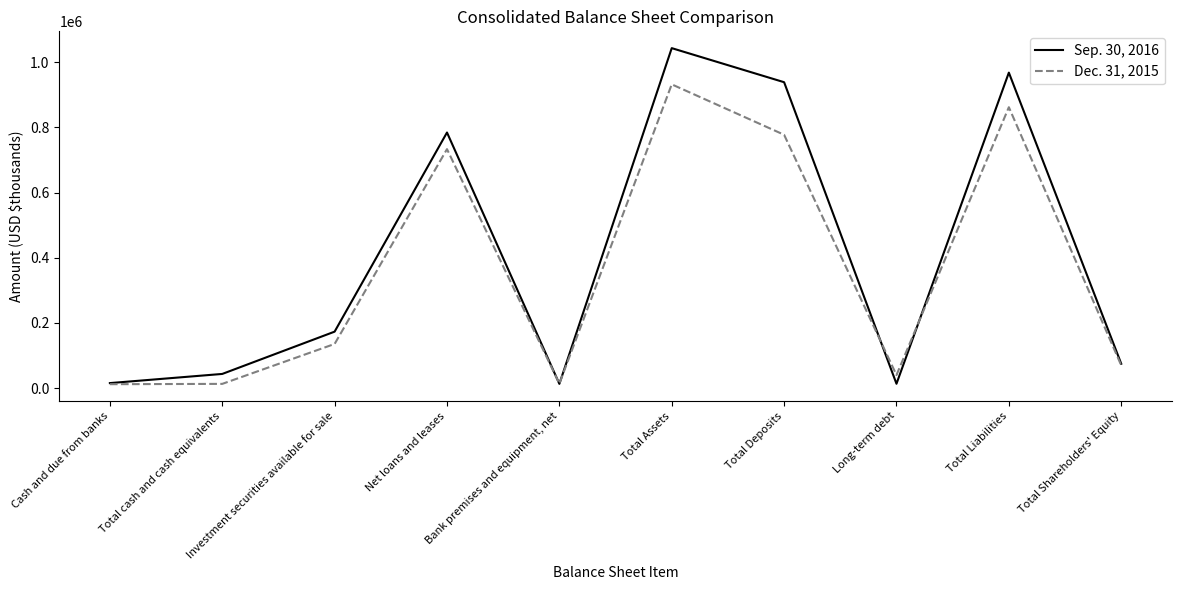

At which category is the sum across all series the highest?

Total Assets